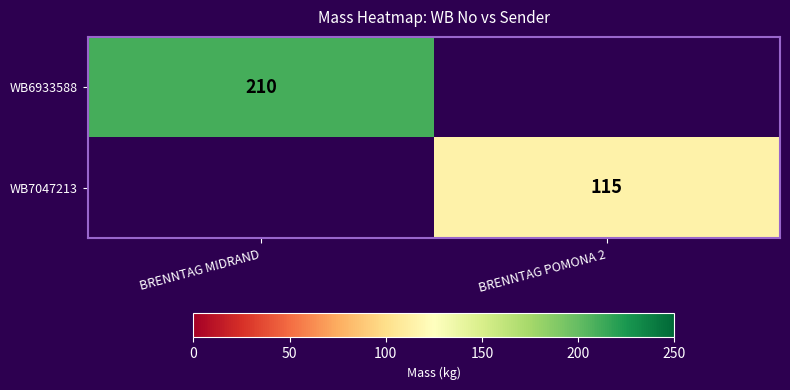

The value of WB6933588 at BRENNTAG MIDRAND is 286. True or false?

False